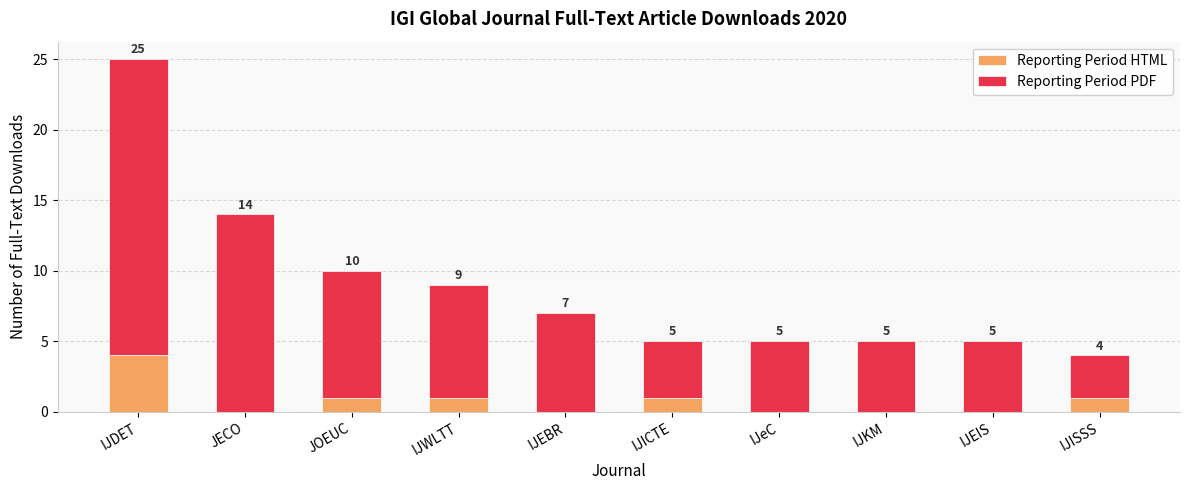

The value of Reporting Period HTML at IJWLTT is 1. True or false?

True